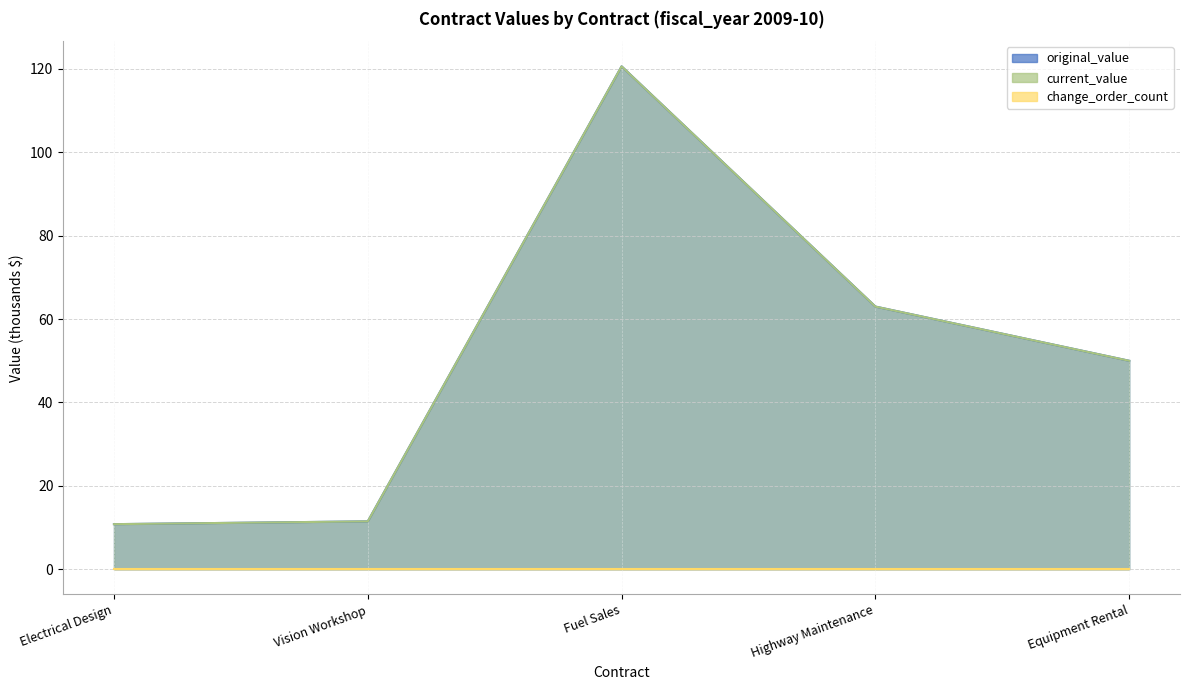

True or false: current_value and original_value cross at least once.

False